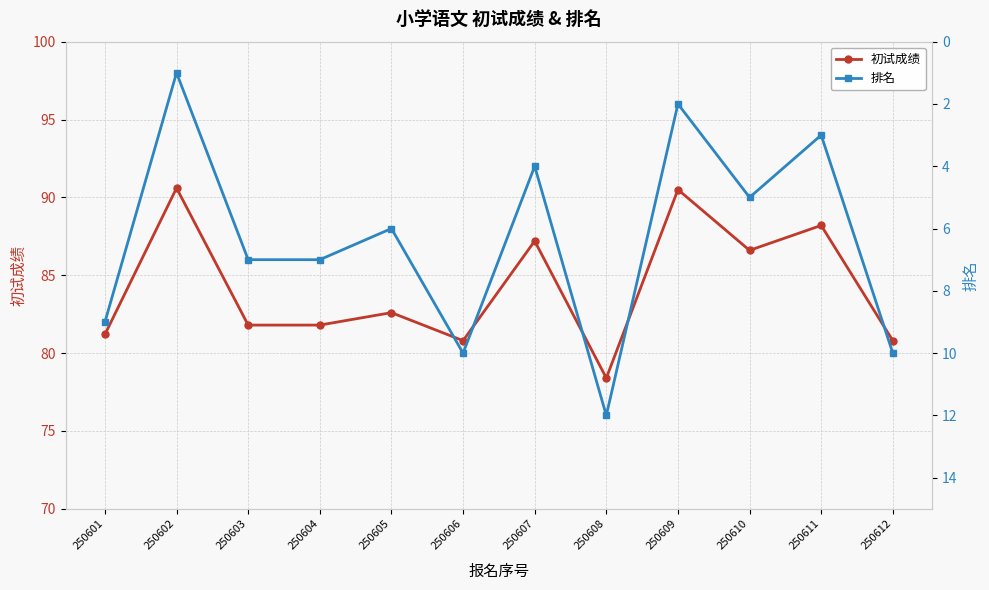

What is the difference between the maximum and second lowest values in the 排名 series?

10.0